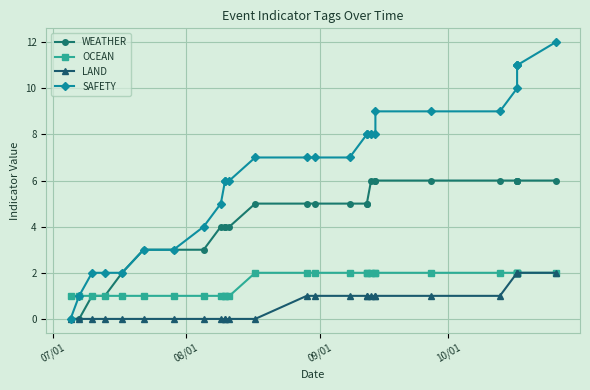

Is it true that OCEAN equals 2 at 6?

False